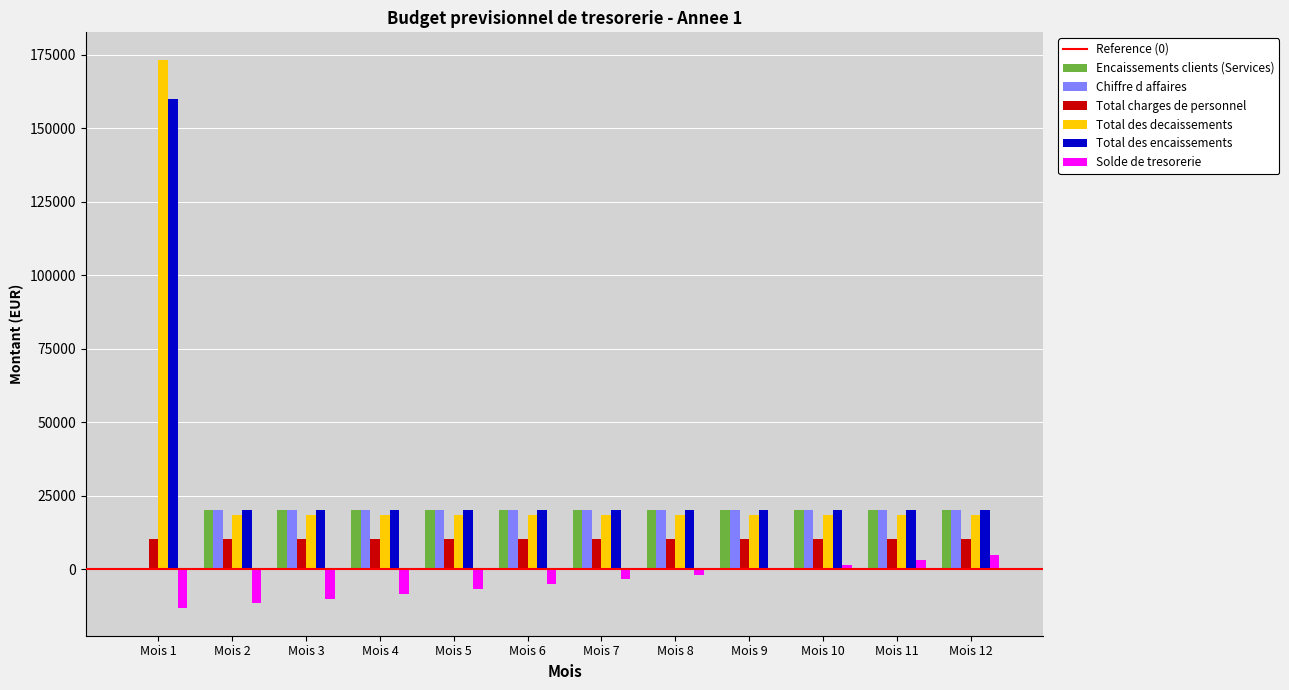

True or false: Chiffre d affaires has a value of 20000 at Mois 7.

True